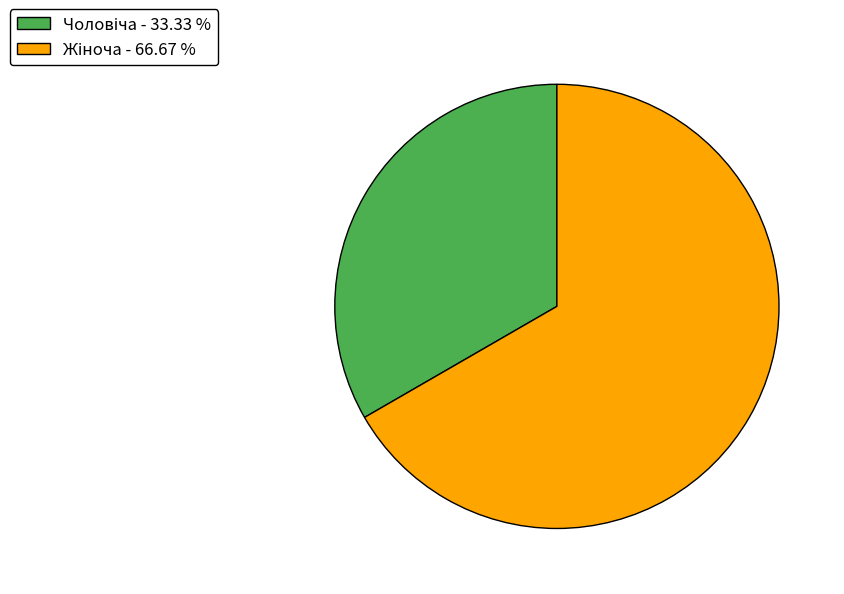

Does any single category account for the majority?

Yes